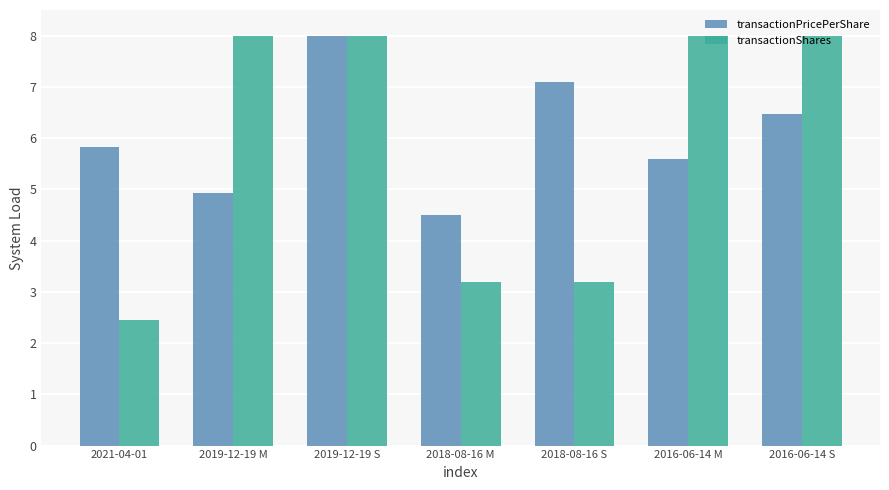

What is the value of the transactionShares bar at the 7th from the left?

8.0